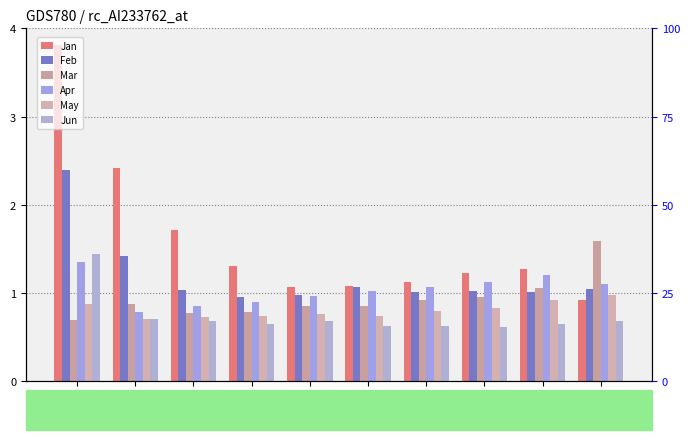

Reading right to left, list all the values displayed in this chart.

Jan: pct95=0.9	pct85=1.3	pct75=1.2	pct65=1.1	pct55=1.1	pct45=1.1	pct35=1.3	pct25=1.7	pct15=2.4	pct05=3.8
Feb: pct95=1.1	pct85=1.0	pct75=1.0	pct65=1.0	pct55=1.1	pct45=1.0	pct35=1.0	pct25=1.0	pct15=1.4	pct05=2.4
Mar: pct95=1.6	pct85=1.1	pct75=1.0	pct65=0.9	pct55=0.9	pct45=0.8	pct35=0.8	pct25=0.8	pct15=0.9	pct05=0.7
Apr: pct95=1.1	pct85=1.2	pct75=1.1	pct65=1.1	pct55=1.0	pct45=1.0	pct35=0.9	pct25=0.9	pct15=0.8	pct05=1.4
May: pct95=1.0	pct85=0.9	pct75=0.8	pct65=0.8	pct55=0.7	pct45=0.8	pct35=0.7	pct25=0.7	pct15=0.7	pct05=0.9
Jun: pct95=0.7	pct85=0.6	pct75=0.6	pct65=0.6	pct55=0.6	pct45=0.7	pct35=0.7	pct25=0.7	pct15=0.7	pct05=1.4